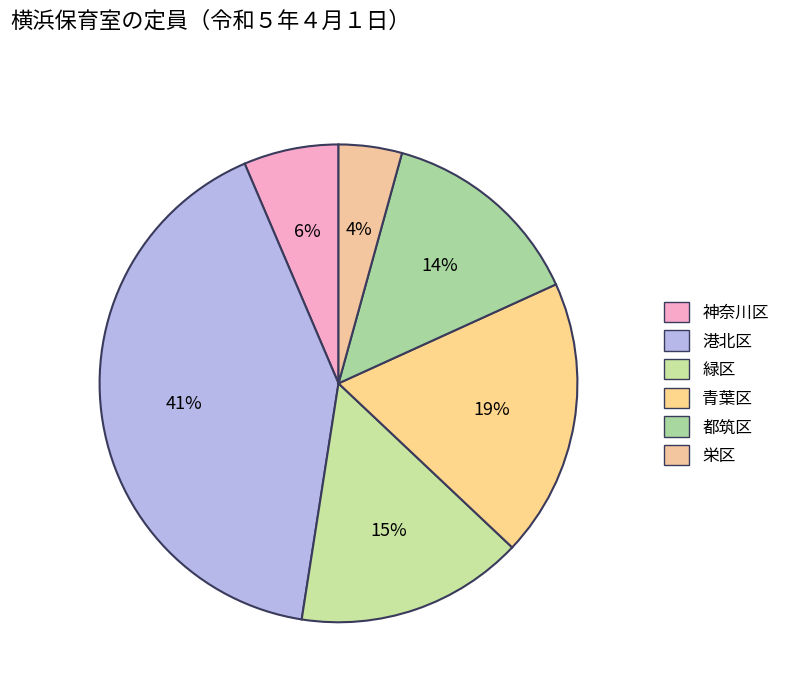

To the nearest percent, what portion does 緑区 represent?

15%